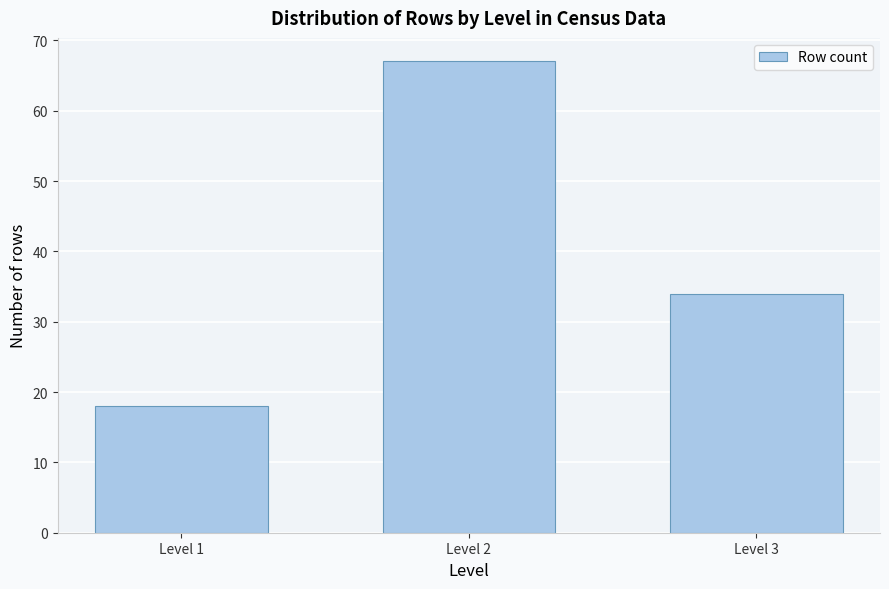

Reading left to right, what are all the values shown in this chart?

18	67	34